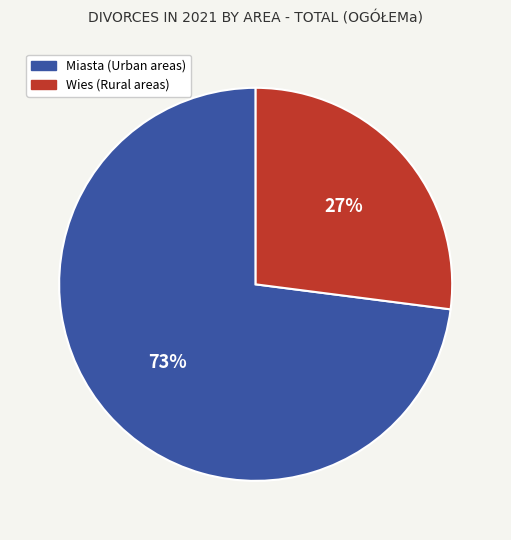

Rank the categories by value from lowest to highest.

Wies (Rural areas), Miasta (Urban areas)